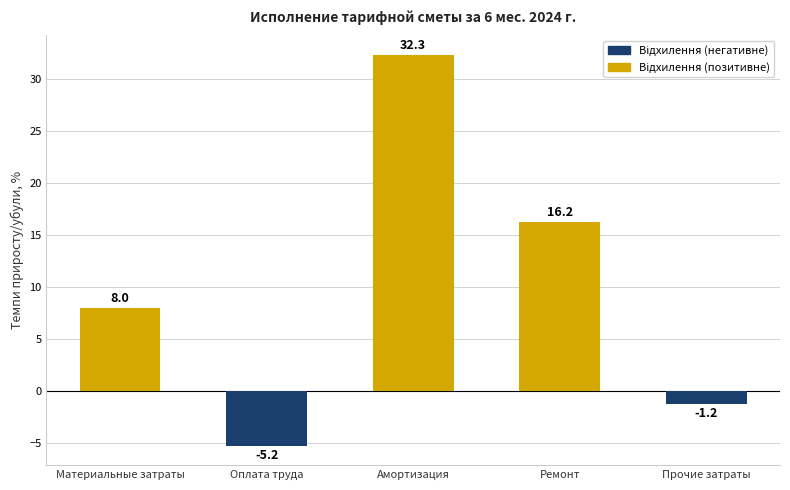

Where is the data nearest to the value 13?

Ремонт